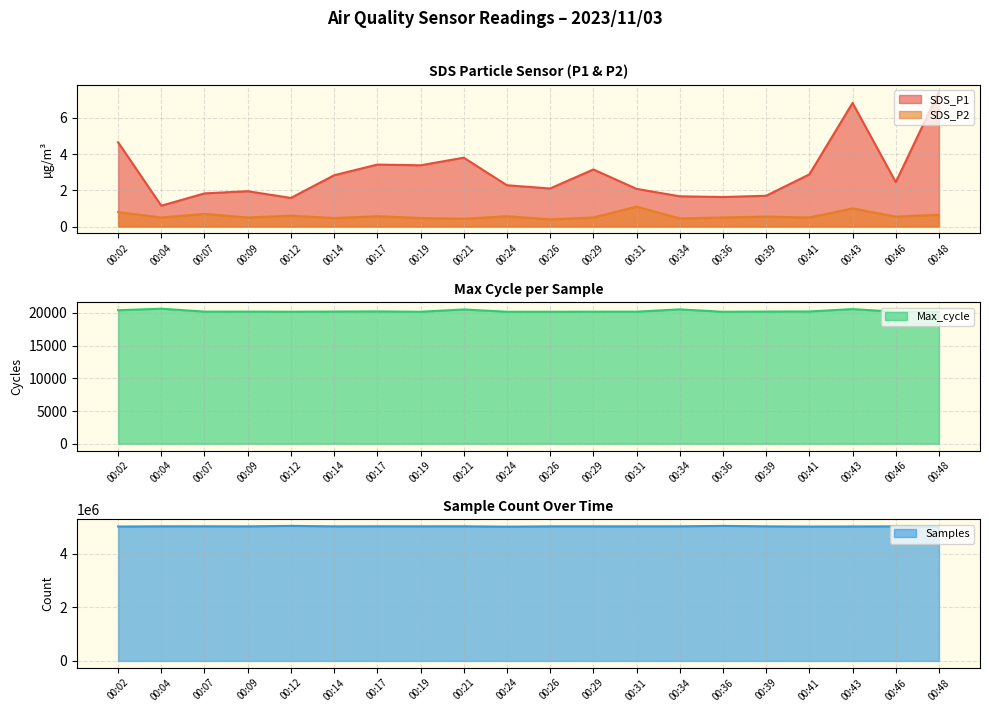

The SDS_P2 series shows 1.0 at 00:43. True or false?

True